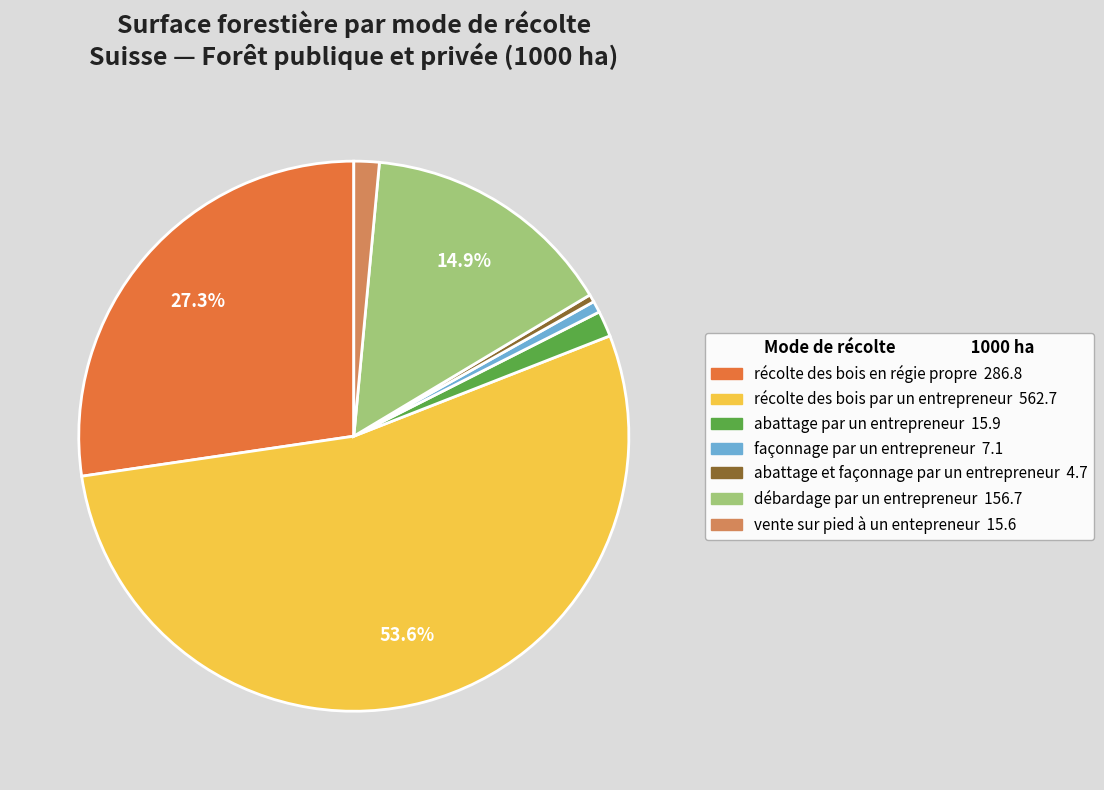

Combined, do vente sur pied à un entepreneur and récolte des bois par un entrepreneur account for over 50%?

Yes